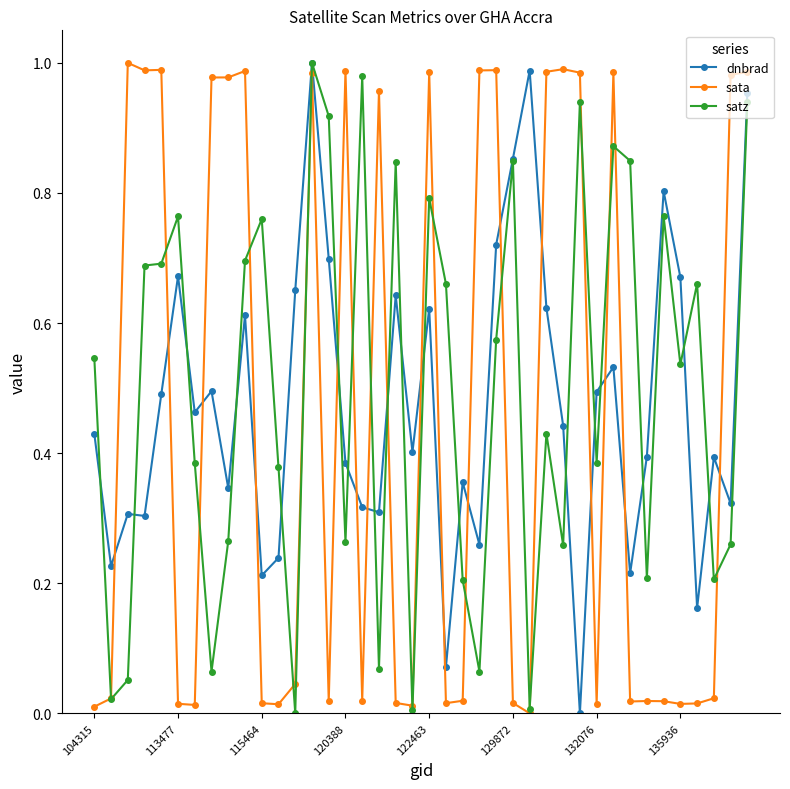

List the series in order of their overall mean, highest first.

satz, dnbrad, sata